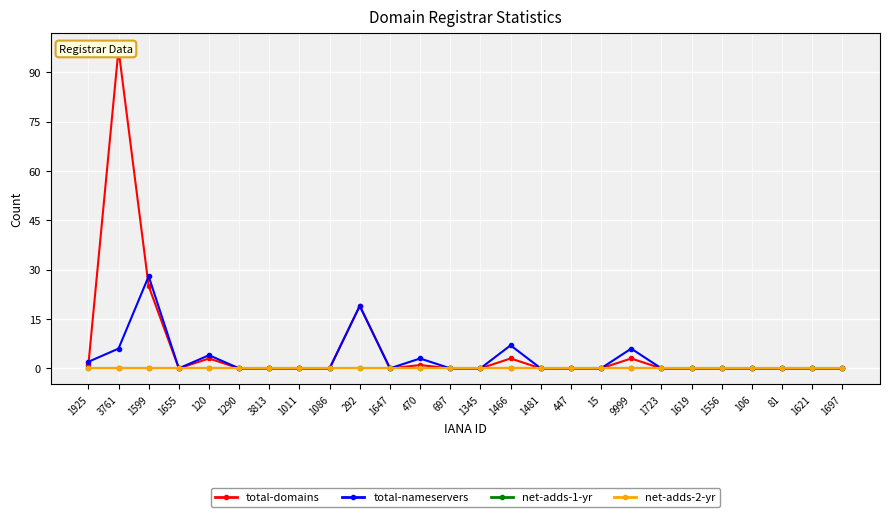

What is the average value of the total-domains series?

6